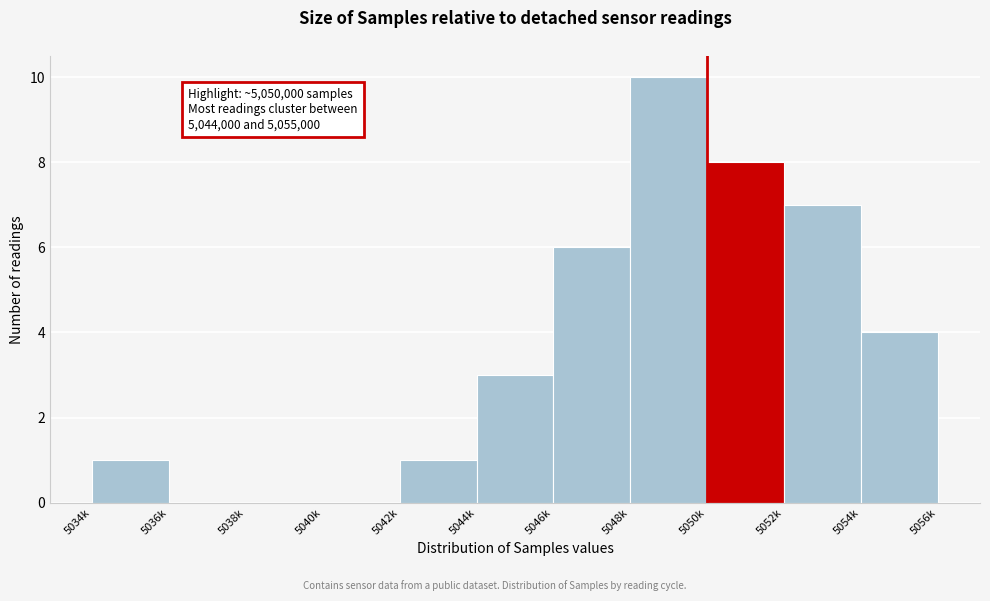

Reading right to left, what are all the values shown in this chart?

5054k=4	5052k=7	5050k=8	5048k=10	5046k=6	5044k=3	5042k=1	5040k=0	5038k=0	5036k=0	5034k=1